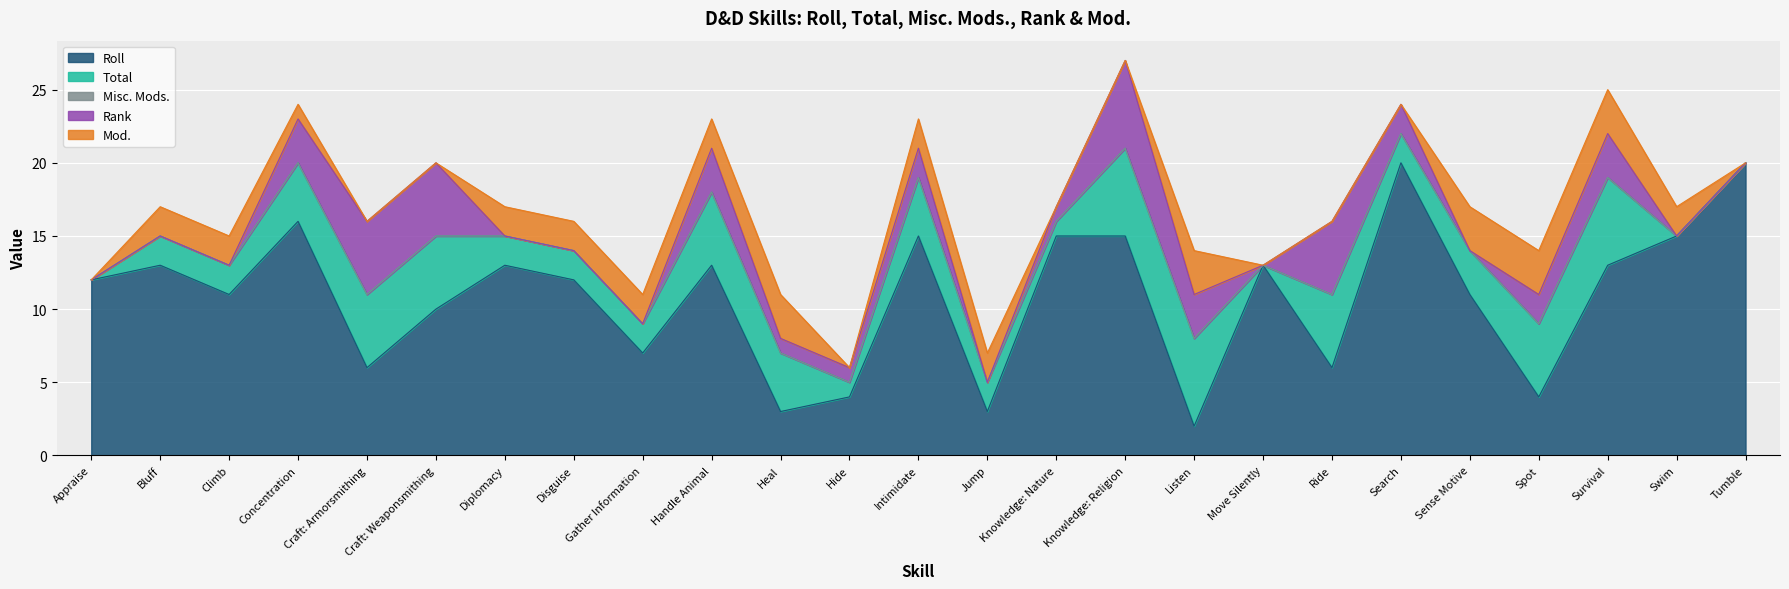

Which series has the largest total across all categories?

Roll